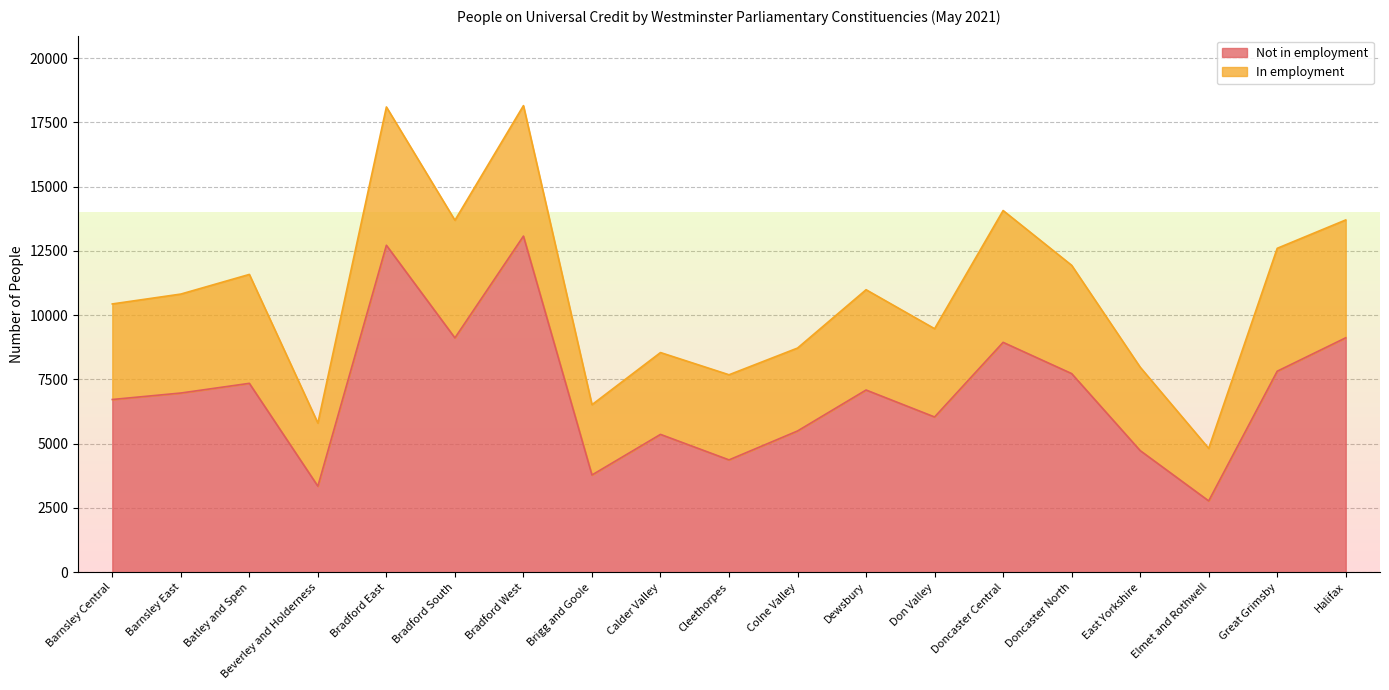

What value does the data have at Batley and Spen, to the nearest 50?

7350